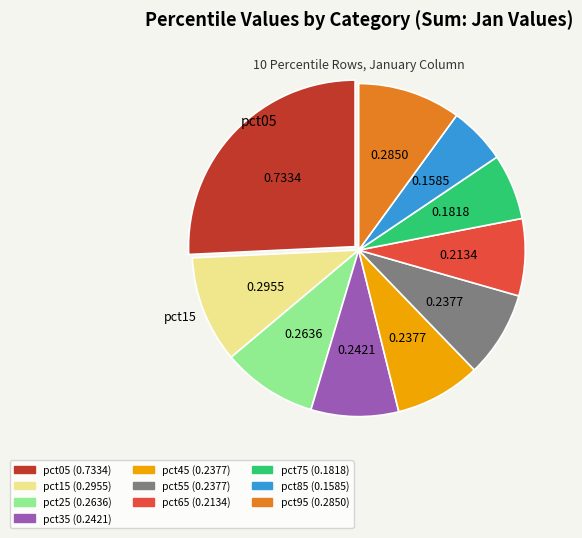

Is the sum of pct05 (0.7334) and pct95 (0.2850) greater than half?

No